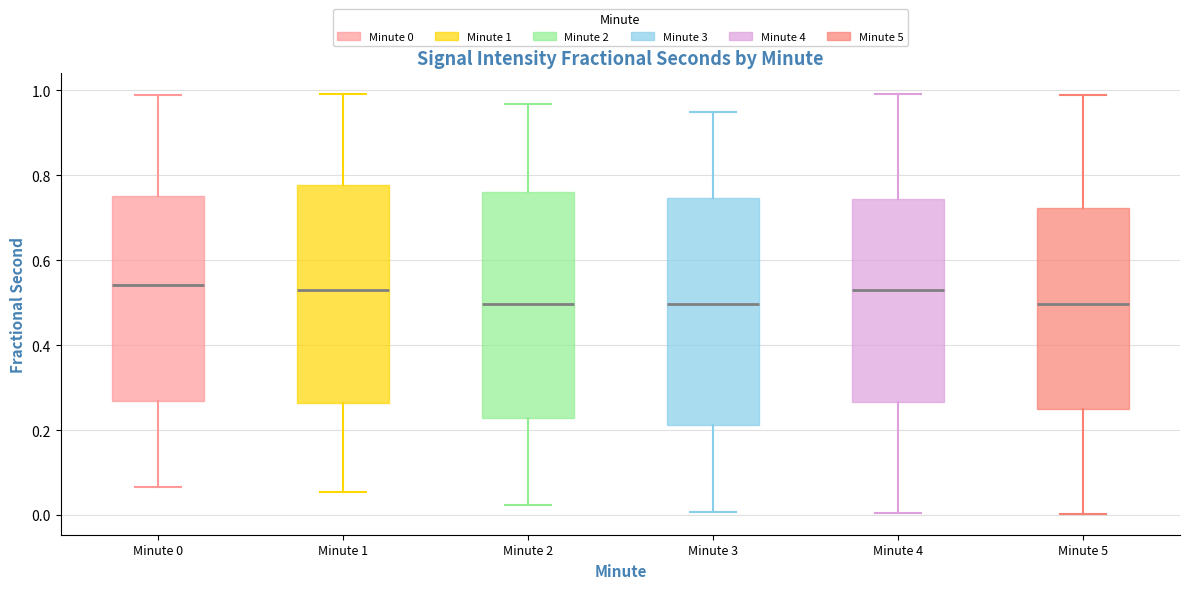

Reading left to right, read every box against the y-axis: the position of its median line, the range the box covers, and the ends of its whiskers. The values are not printed on the chart, so give them approximately, as read against the axis.

Minute 0: median 0.54, box 0.26 to 0.76, whiskers 0.06 to 0.98
Minute 1: median 0.52, box 0.26 to 0.78, whiskers 0.06 to 1.00
Minute 2: median 0.50, box 0.22 to 0.76, whiskers 0.02 to 0.96
Minute 3: median 0.50, box 0.22 to 0.74, whiskers 0.00 to 0.96
Minute 4: median 0.54, box 0.26 to 0.74, whiskers 0.00 to 1.00
Minute 5: median 0.50, box 0.26 to 0.72, whiskers 0.00 to 1.00